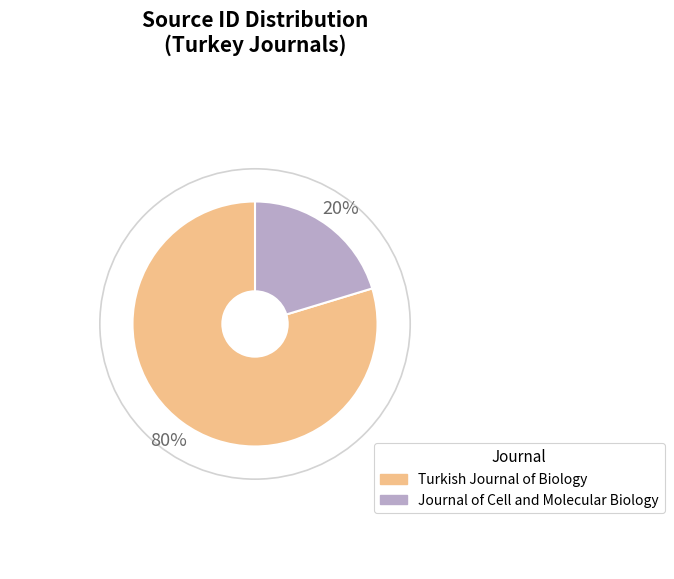

Which category has the biggest portion of the pie?

Turkish Journal of Biology